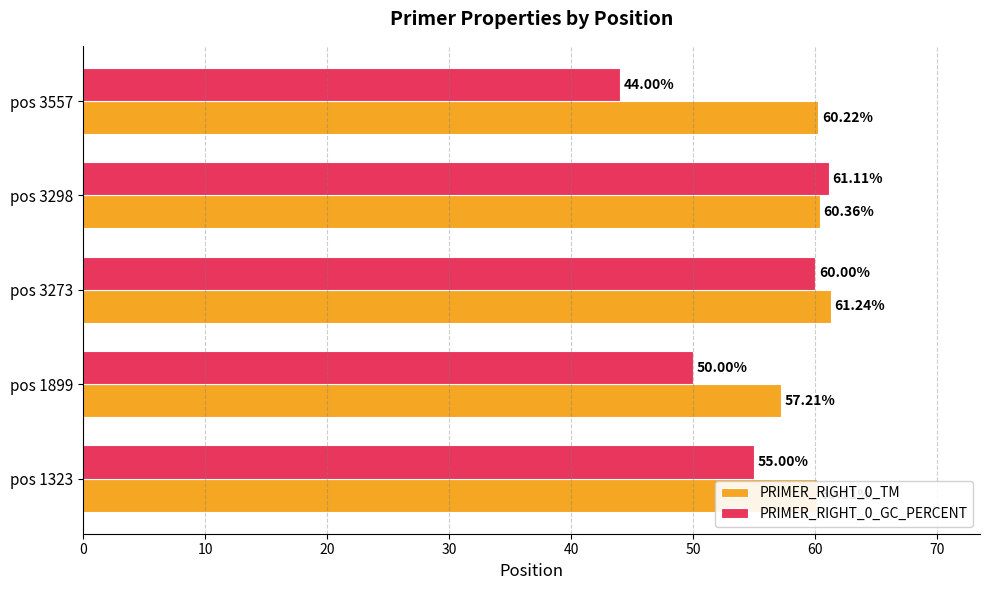

Which series has the largest total across all categories?

PRIMER_RIGHT_0_TM